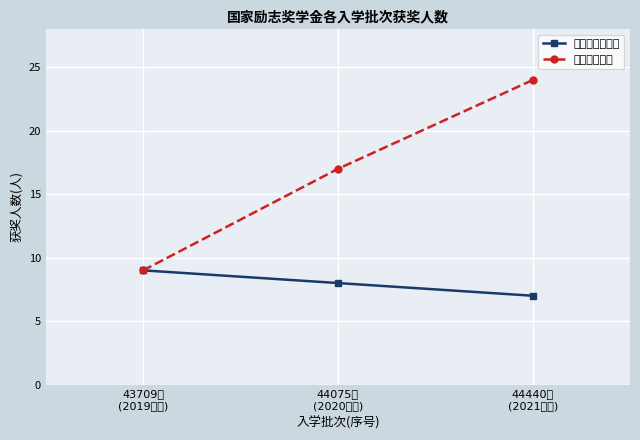

What value does the 各批次获奖人数 series have at 44440批
(2021入学)?

7